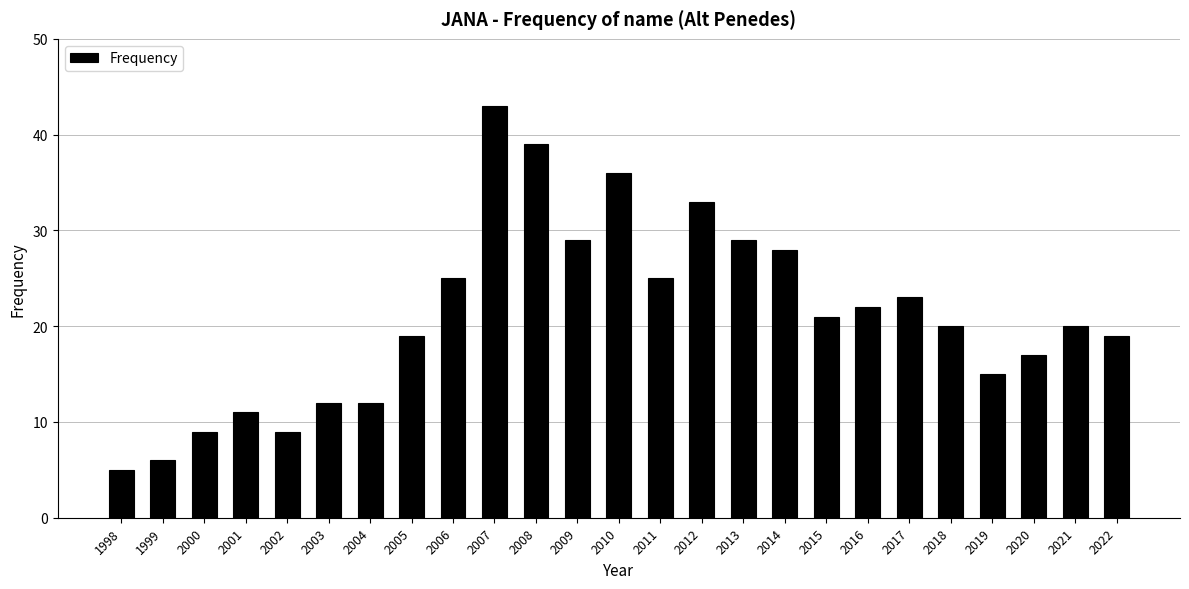

Is it true that the value at 2011 is 25?

True